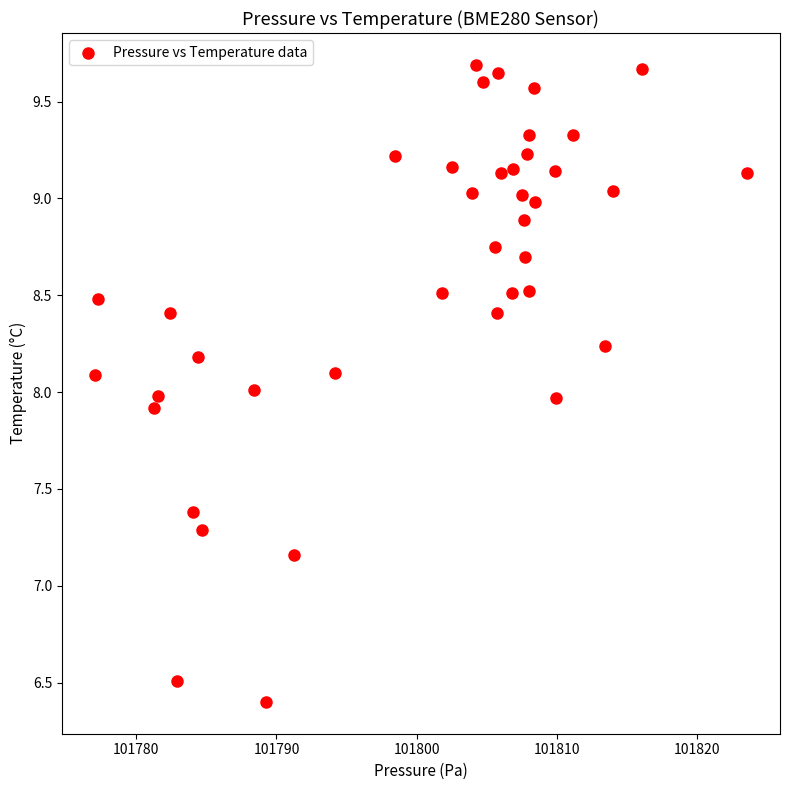

What is the range of Y values (max minus min)?

3.3